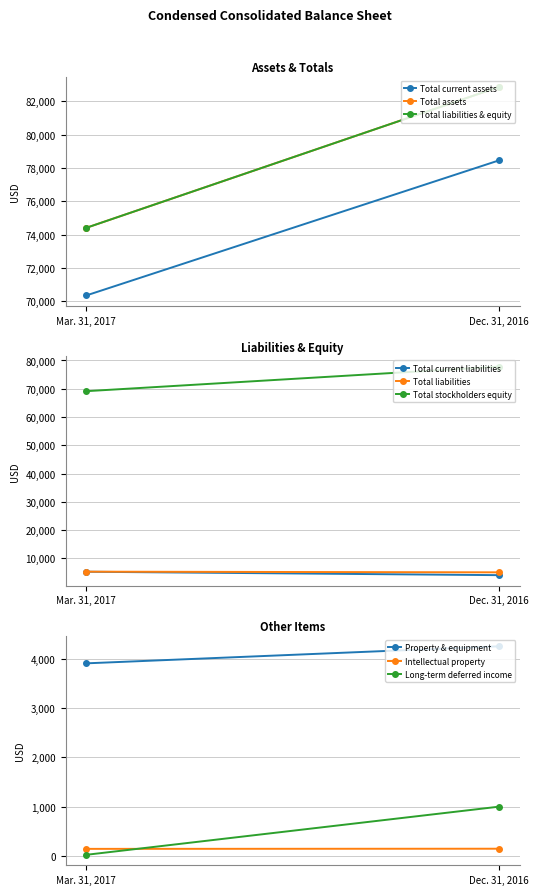

What is the label of the 6th point from the right?

Total assets